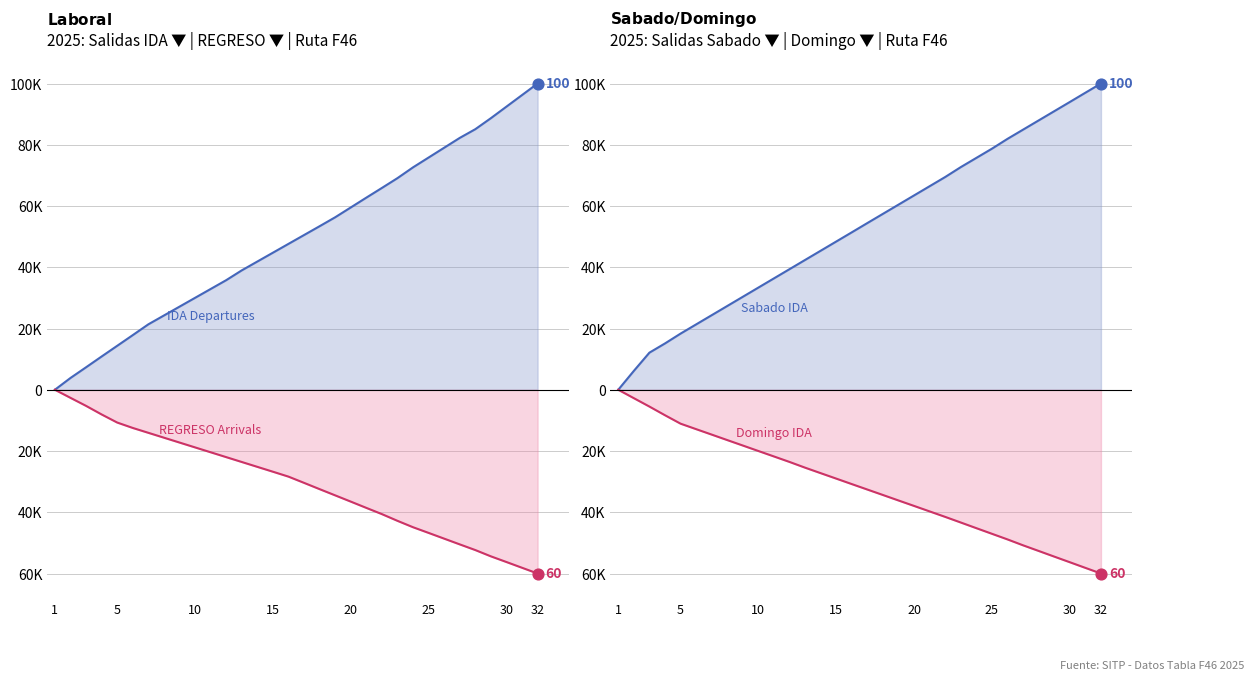

What is the total value across all series at 4?

9.6